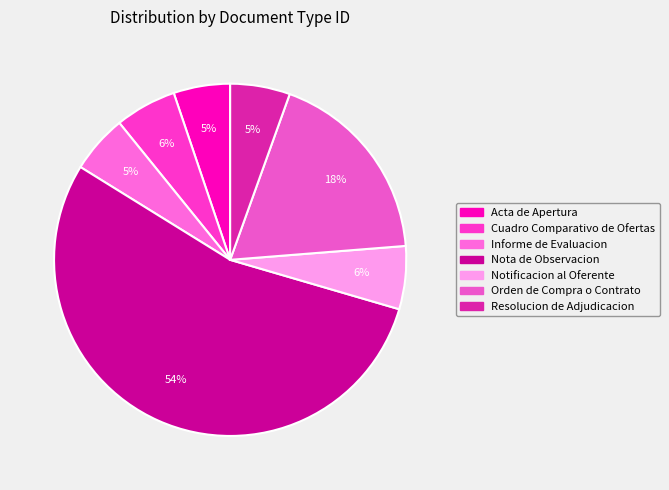

To the nearest percent, what is the average slice percentage?

14%